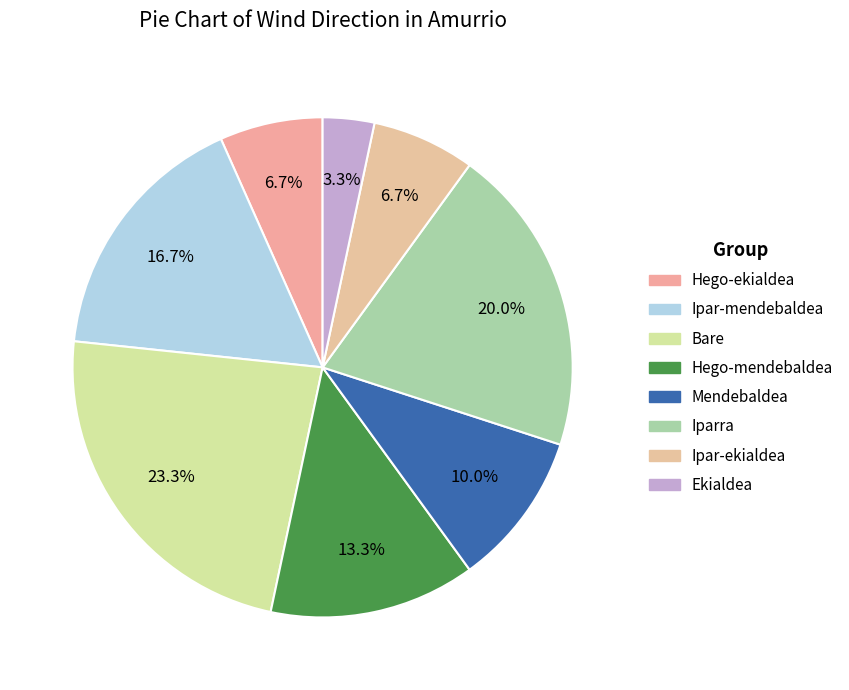

How many slices are in this pie chart?

8